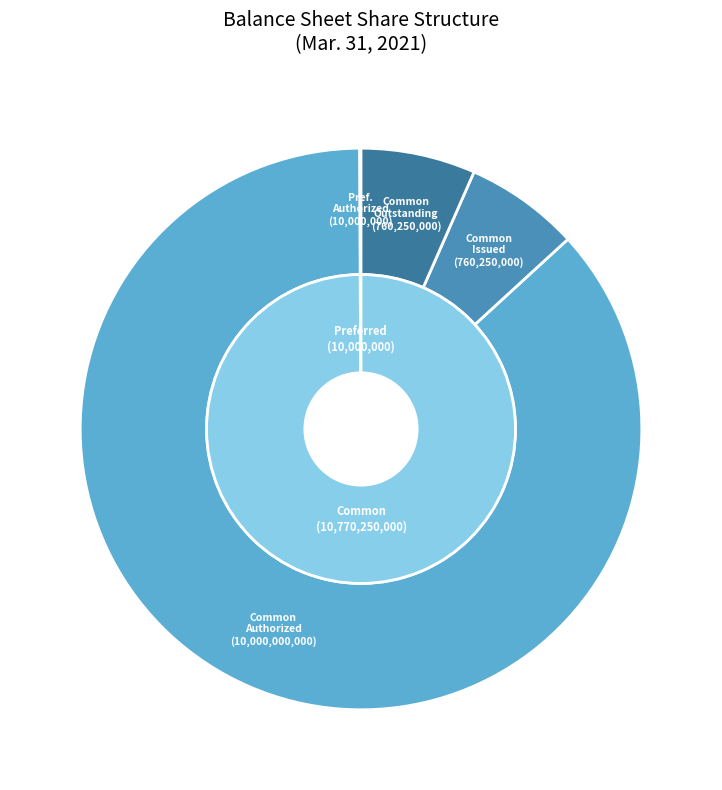

To the nearest percent, what is the average slice percentage?

25%